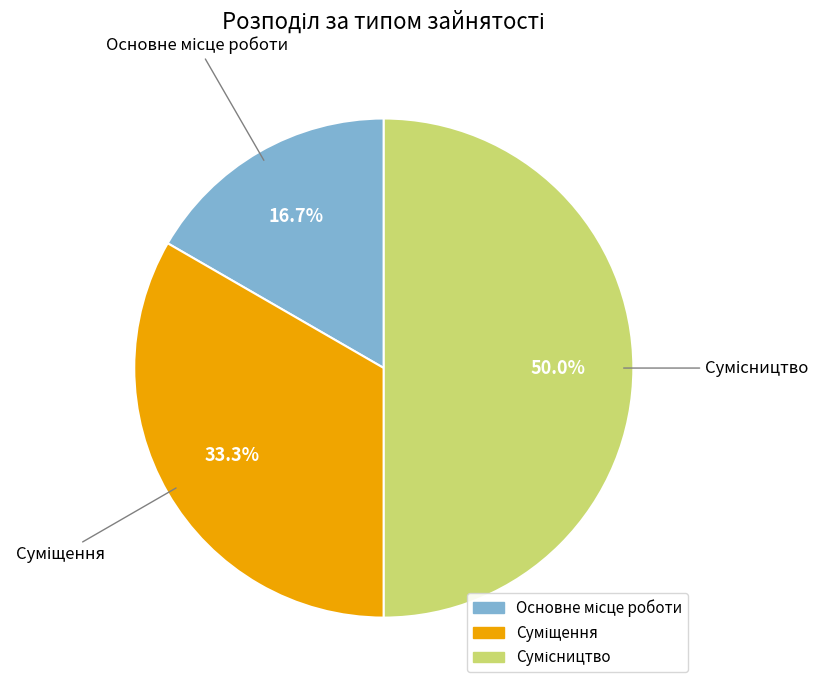

Rank the categories by value from highest to lowest.

Сумісництво, Суміщення, Основне місце роботи